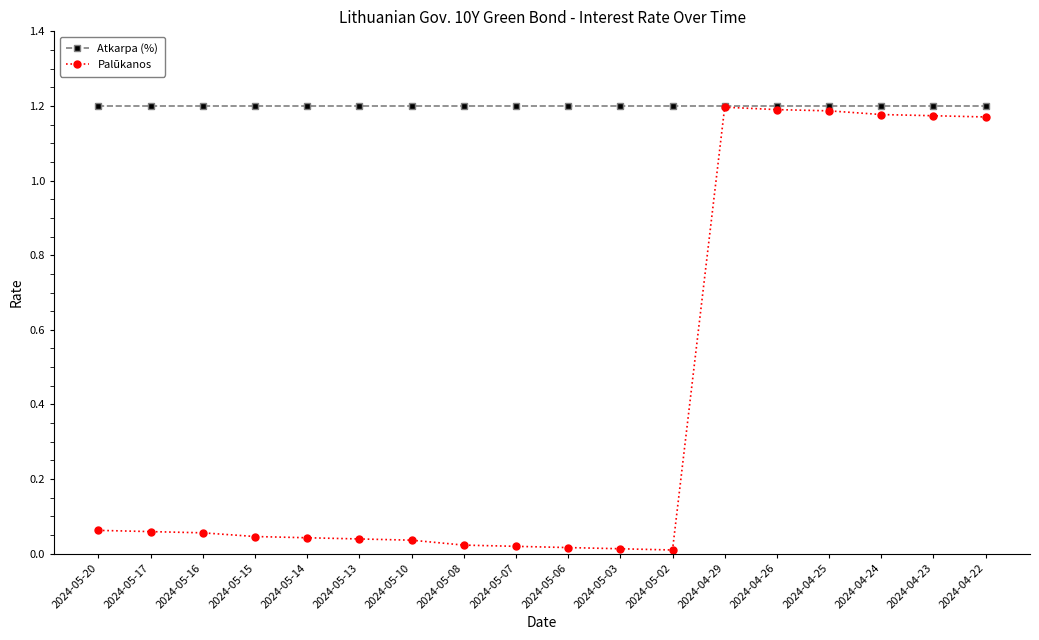

The value of Palūkanos at 2024-04-24 is 1.2. True or false?

True